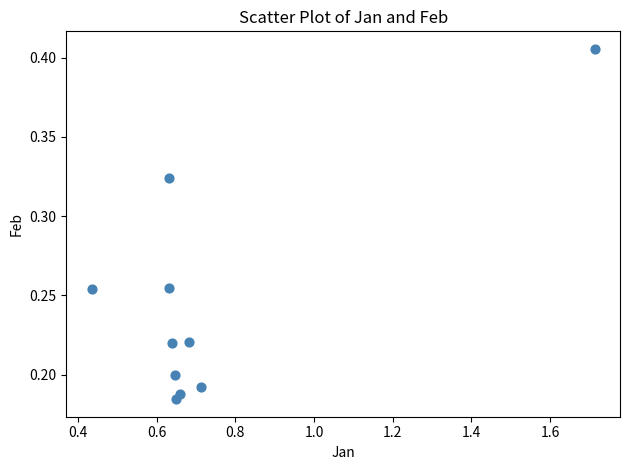

What is the average X value?

0.7